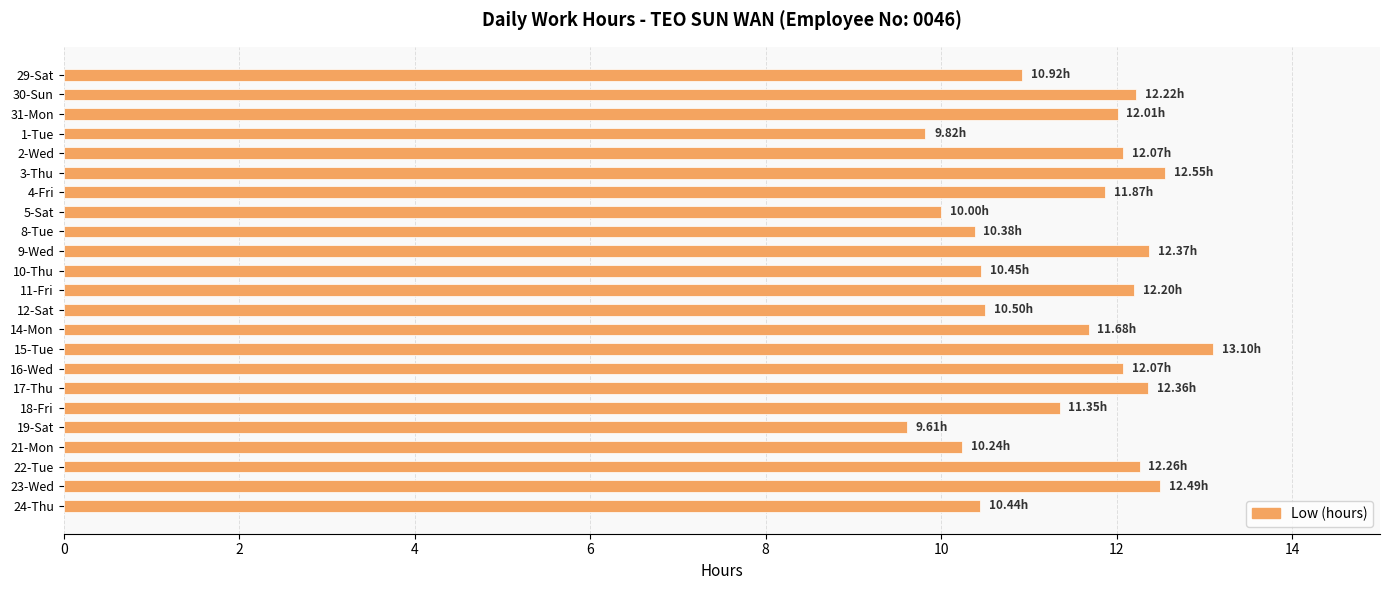

How many data points are above 11?

14